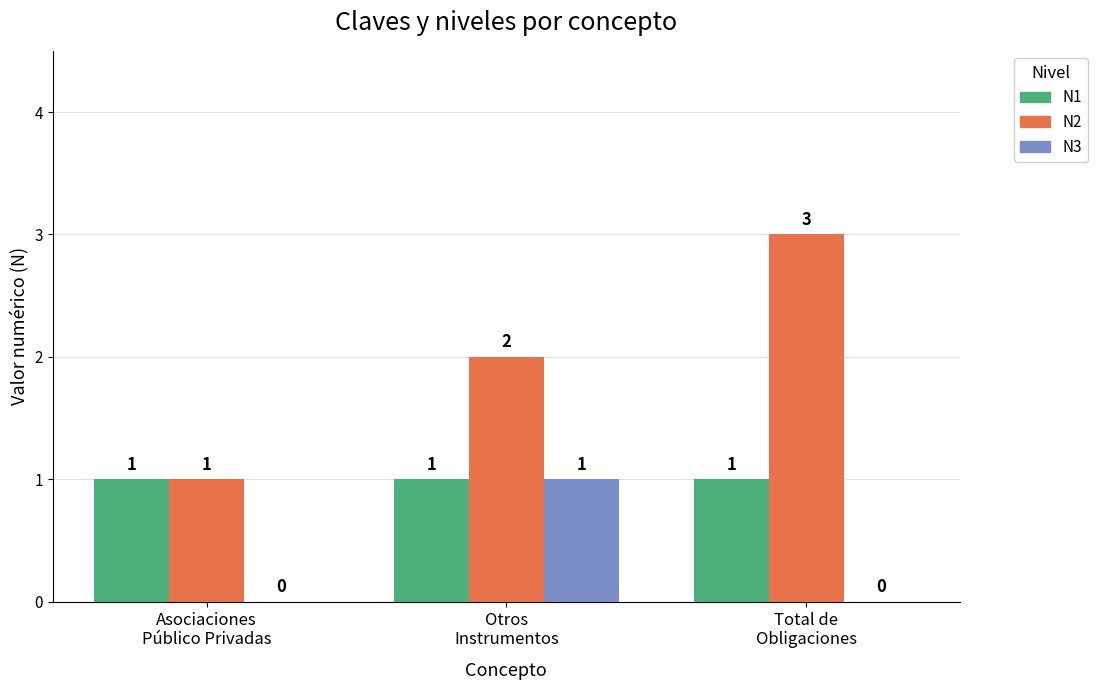

Reading left to right, extract all data points from this chart.

N1: Asociaciones
Público Privadas=1	Otros
Instrumentos=1	Total de
Obligaciones=1
N2: Asociaciones
Público Privadas=1	Otros
Instrumentos=2	Total de
Obligaciones=3
N3: Asociaciones
Público Privadas=0	Otros
Instrumentos=1	Total de
Obligaciones=0